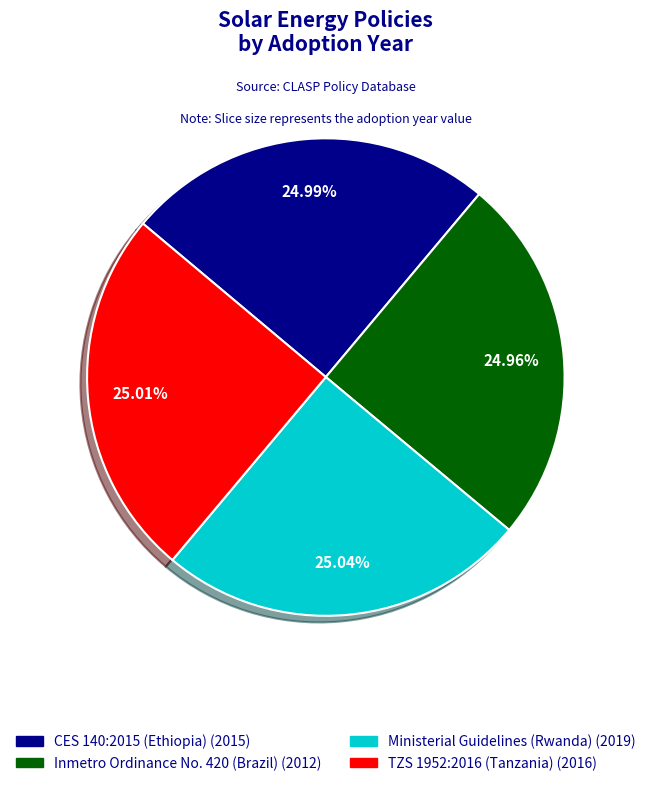

Does Ministerial Guidelines (Rwanda) account for over 50% of the chart?

No